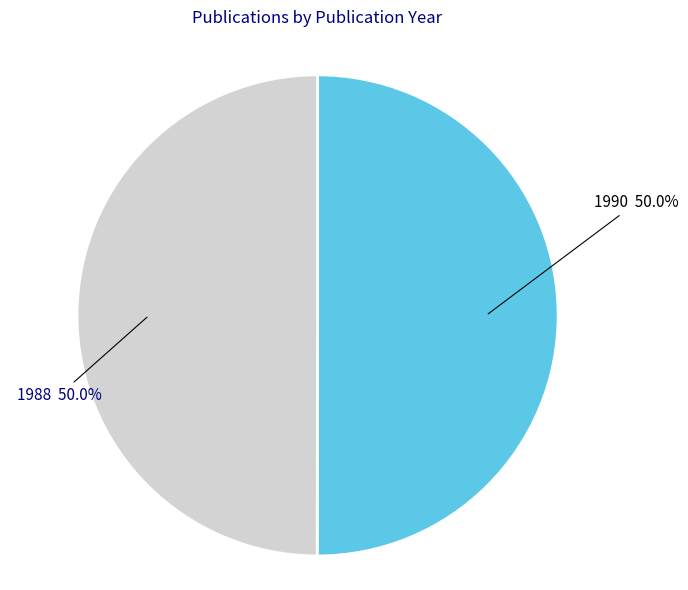

How many slices are in this pie chart?

2